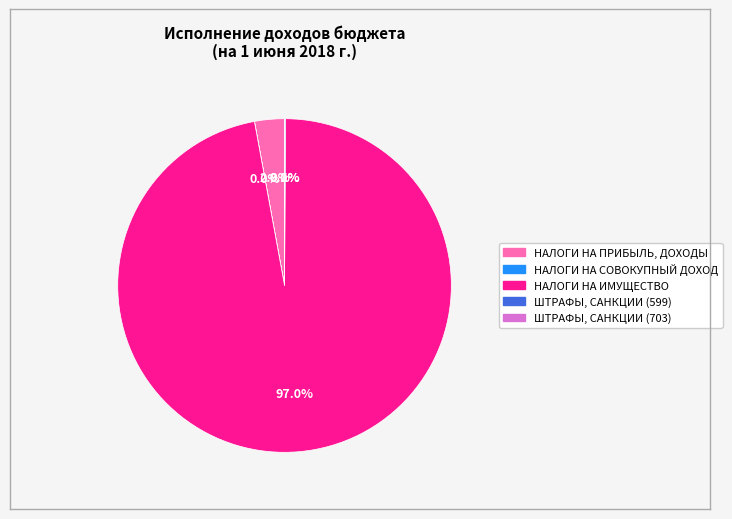

Which slice is the largest?

НАЛОГИ НА ИМУЩЕСТВО